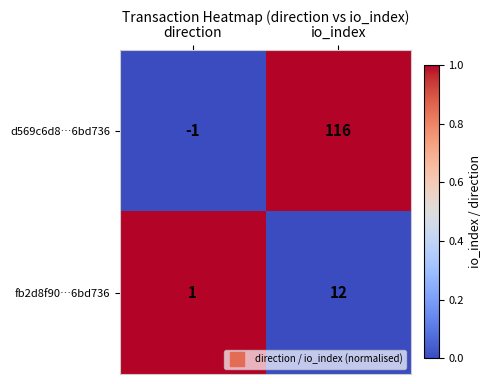

The fb2d8f90…6bd736 series shows 12 at io_index. True or false?

True